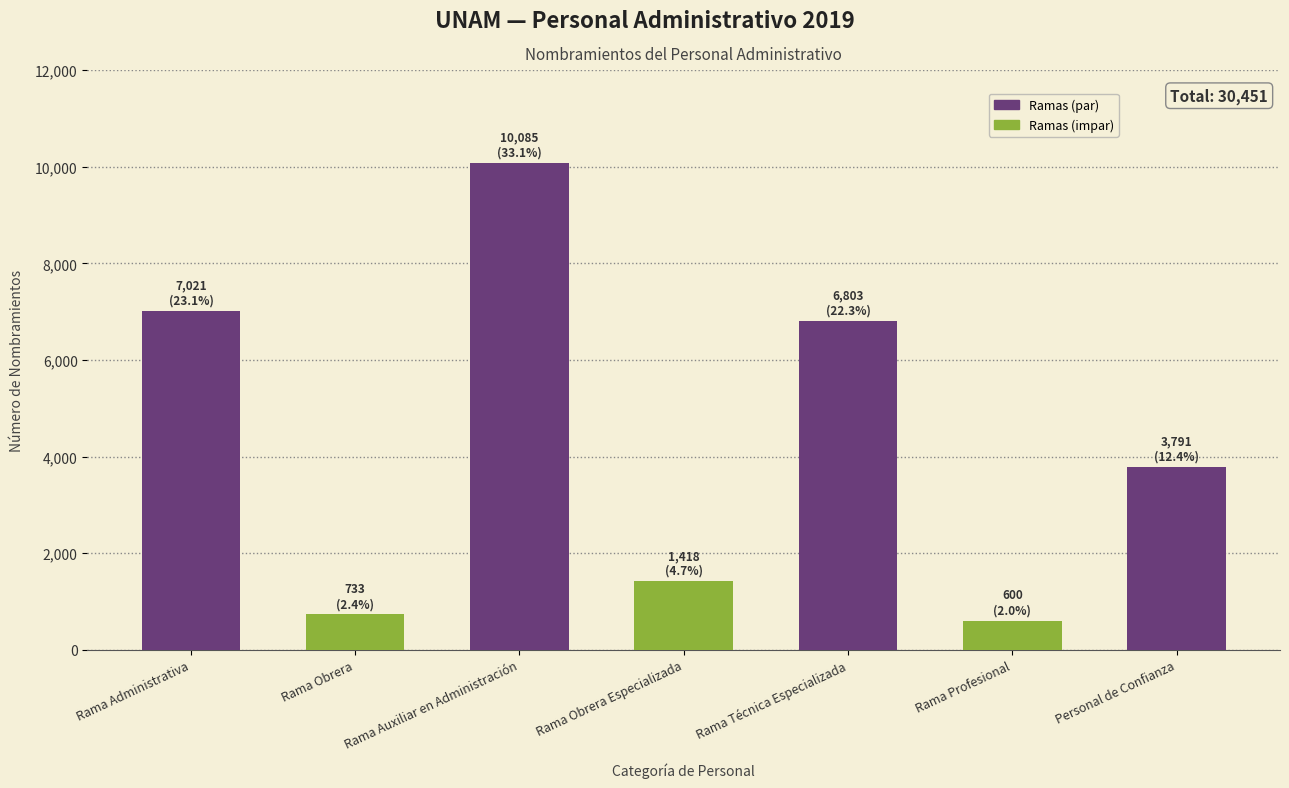

What is the label of the 1st bar from the left?

Rama Administrativa